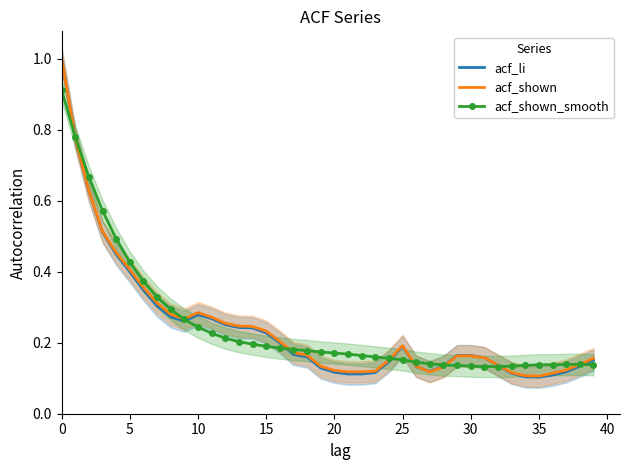

What is the label of the 37th point from the left?

36